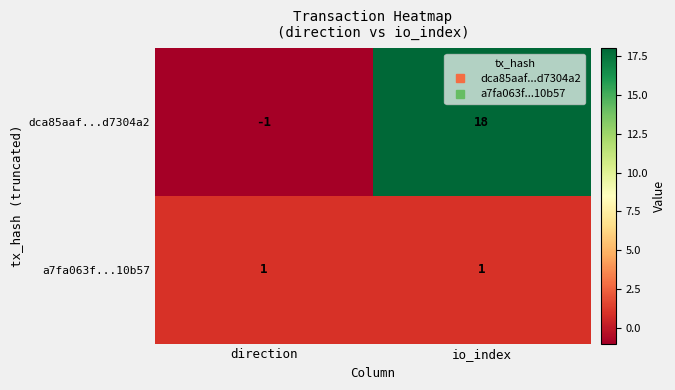

How many categories are shown in the chart?

2